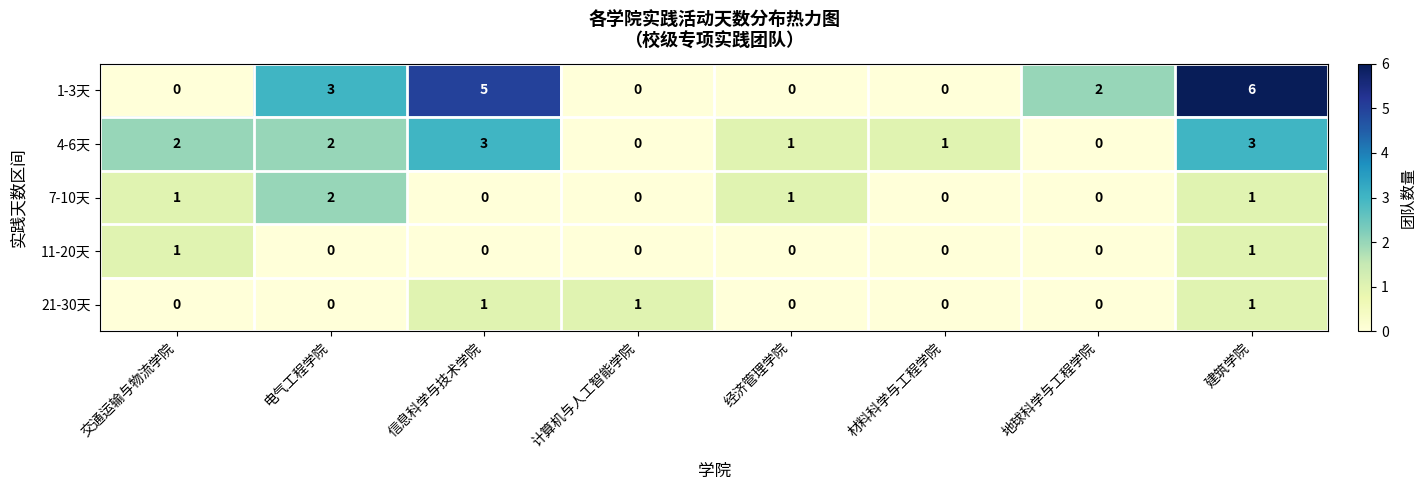

Which series has the widest spread of values?

1-3天